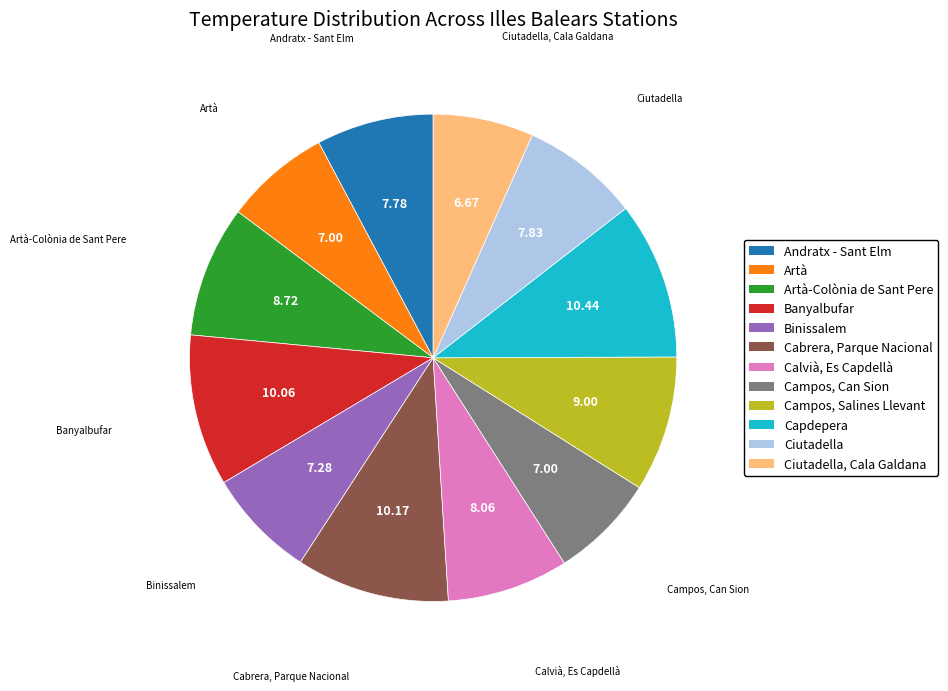

Does any single category account for the majority?

No